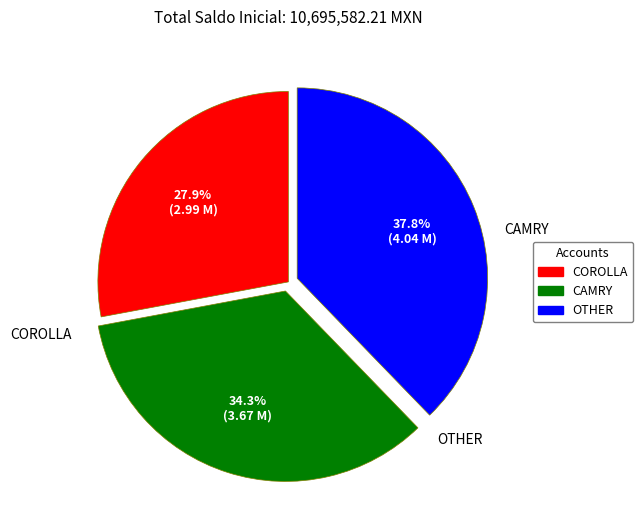

Does any single category account for the majority?

No